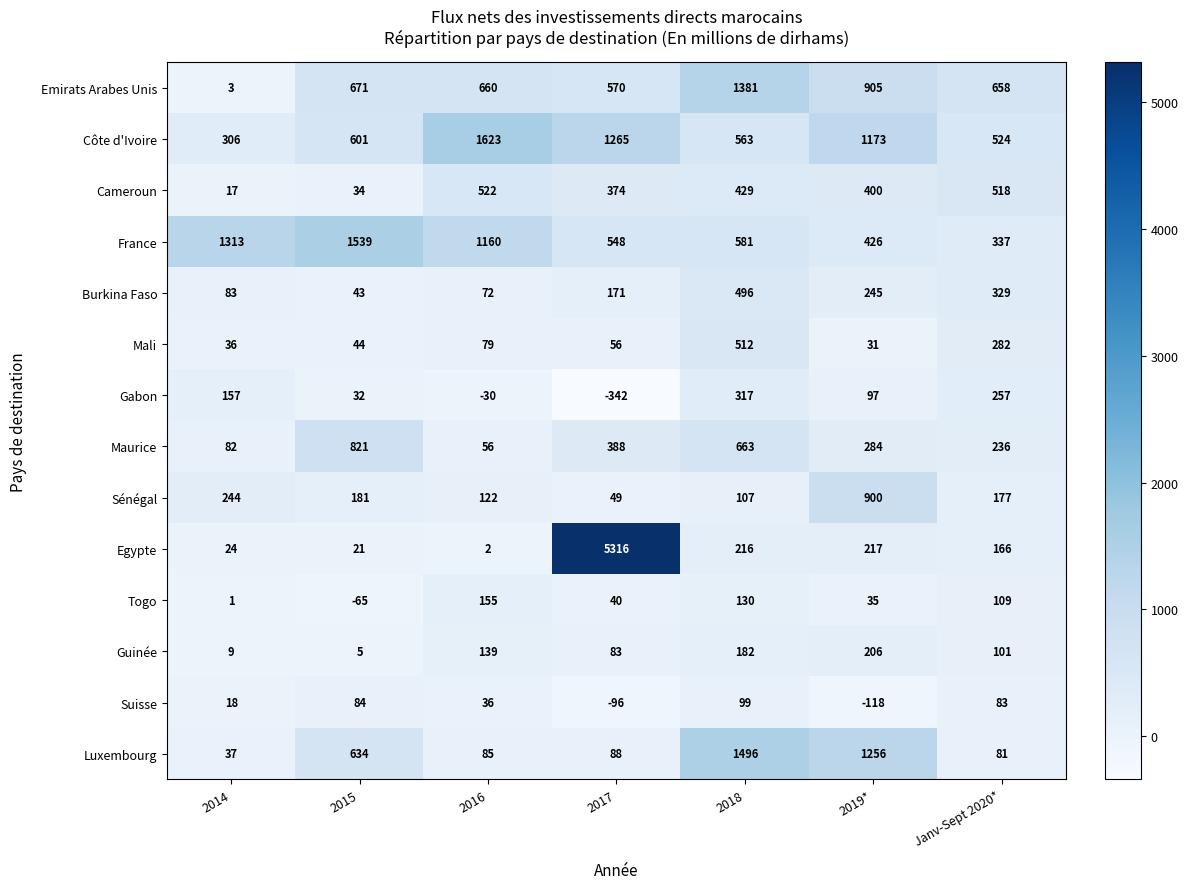

Is the value of Burkina Faso at 2018 greater than the value of Gabon at 2014?

Yes